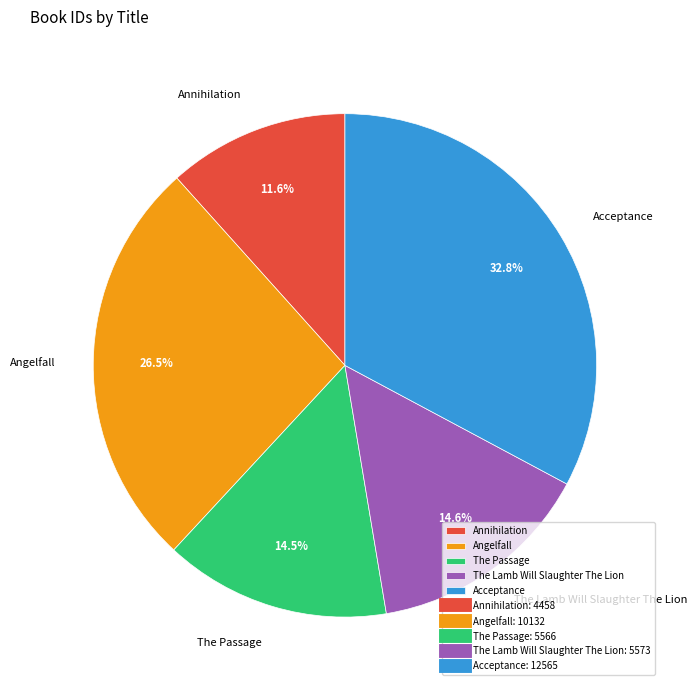

To the nearest percent, what portion does Acceptance represent?

33%